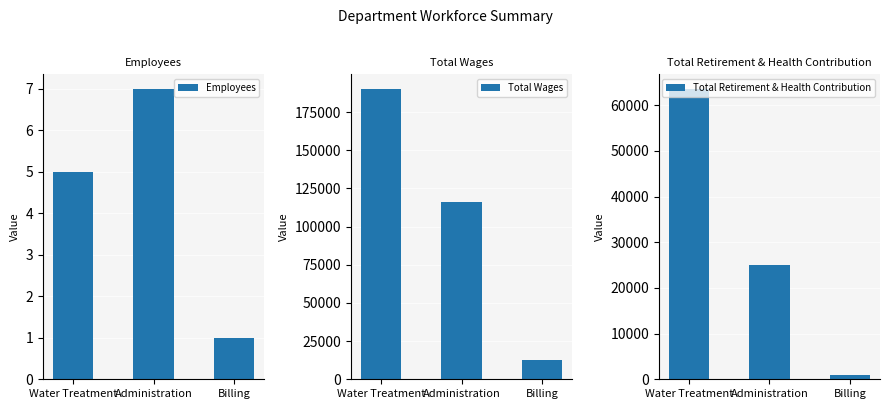

Reading left to right, what are all the values shown in this chart?

Employees: 5	7	1
Total Wages: 190252	116091	12526
Total Retirement & Health Contribution: 63571	24924	878